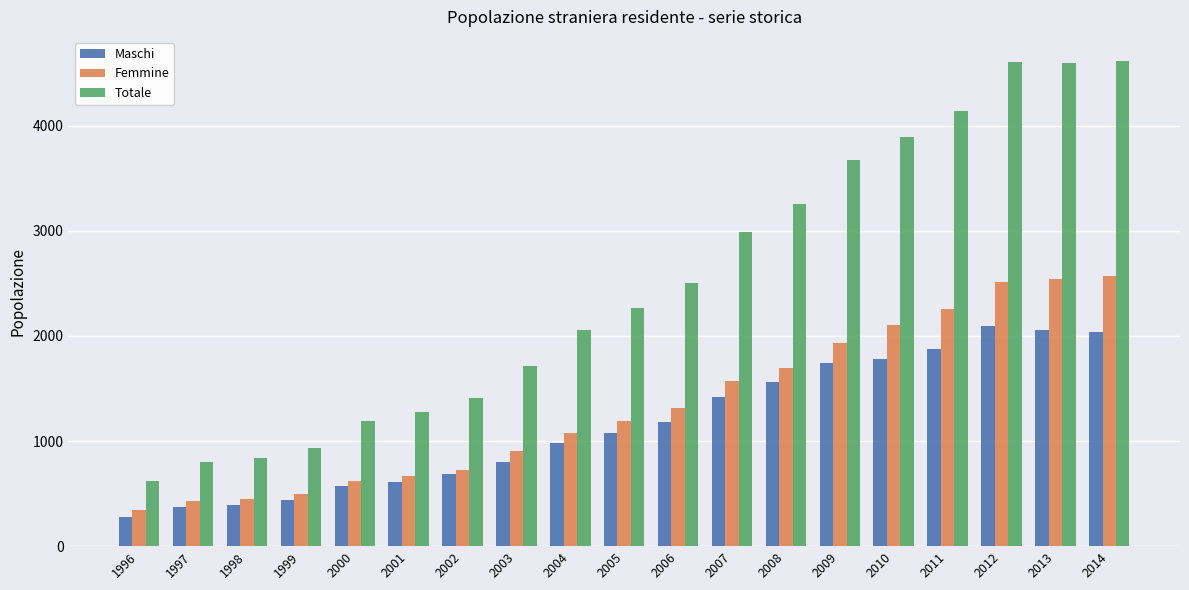

What is the maximum value shown in the chart?

4615